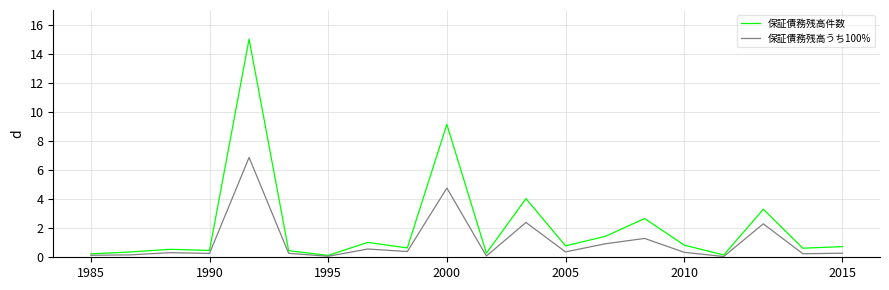

What is the maximum value shown in the chart?

15.0